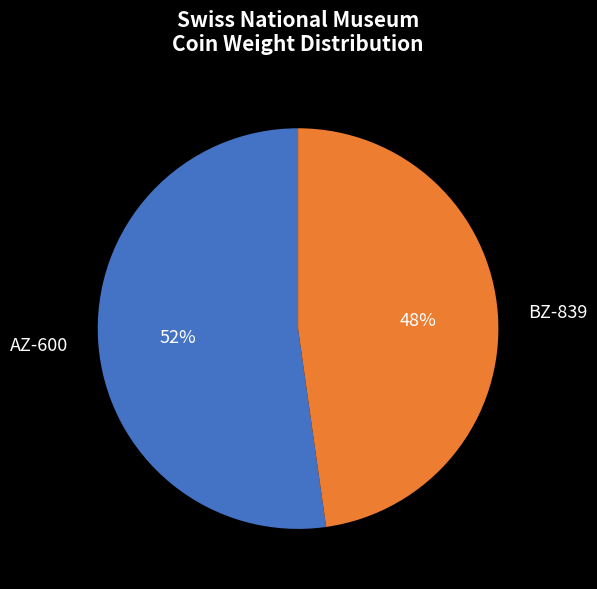

To the nearest percent, what is the difference between the BZ-839 and AZ-600 slice percentages?

4%